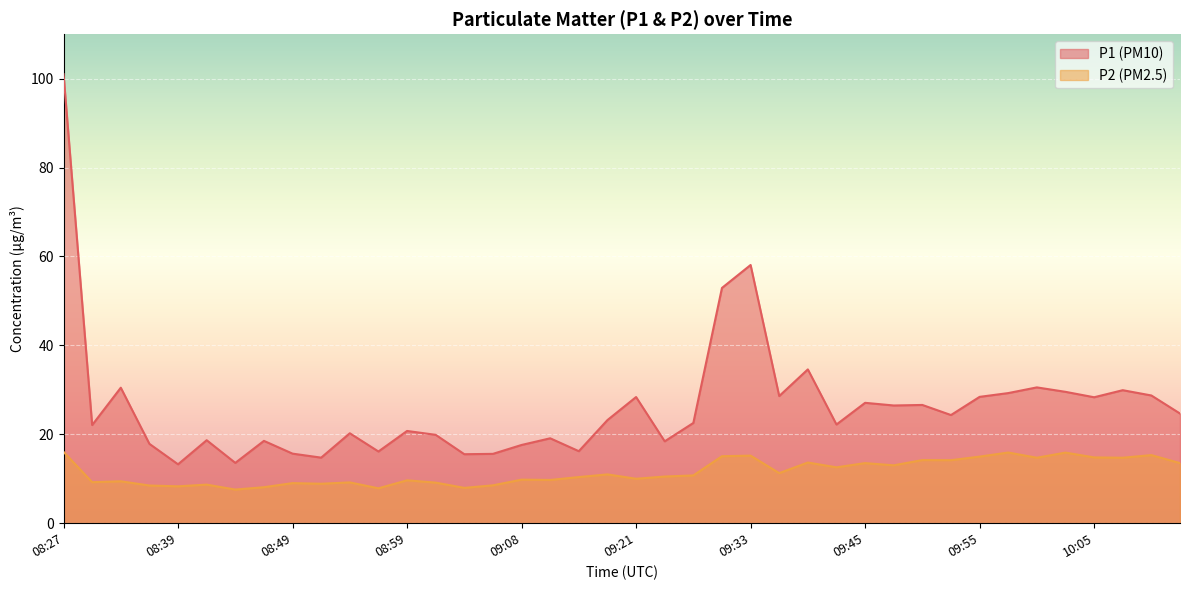

Rank the series by their maximum value, from highest to lowest.

P1 (PM10), P2 (PM2.5)